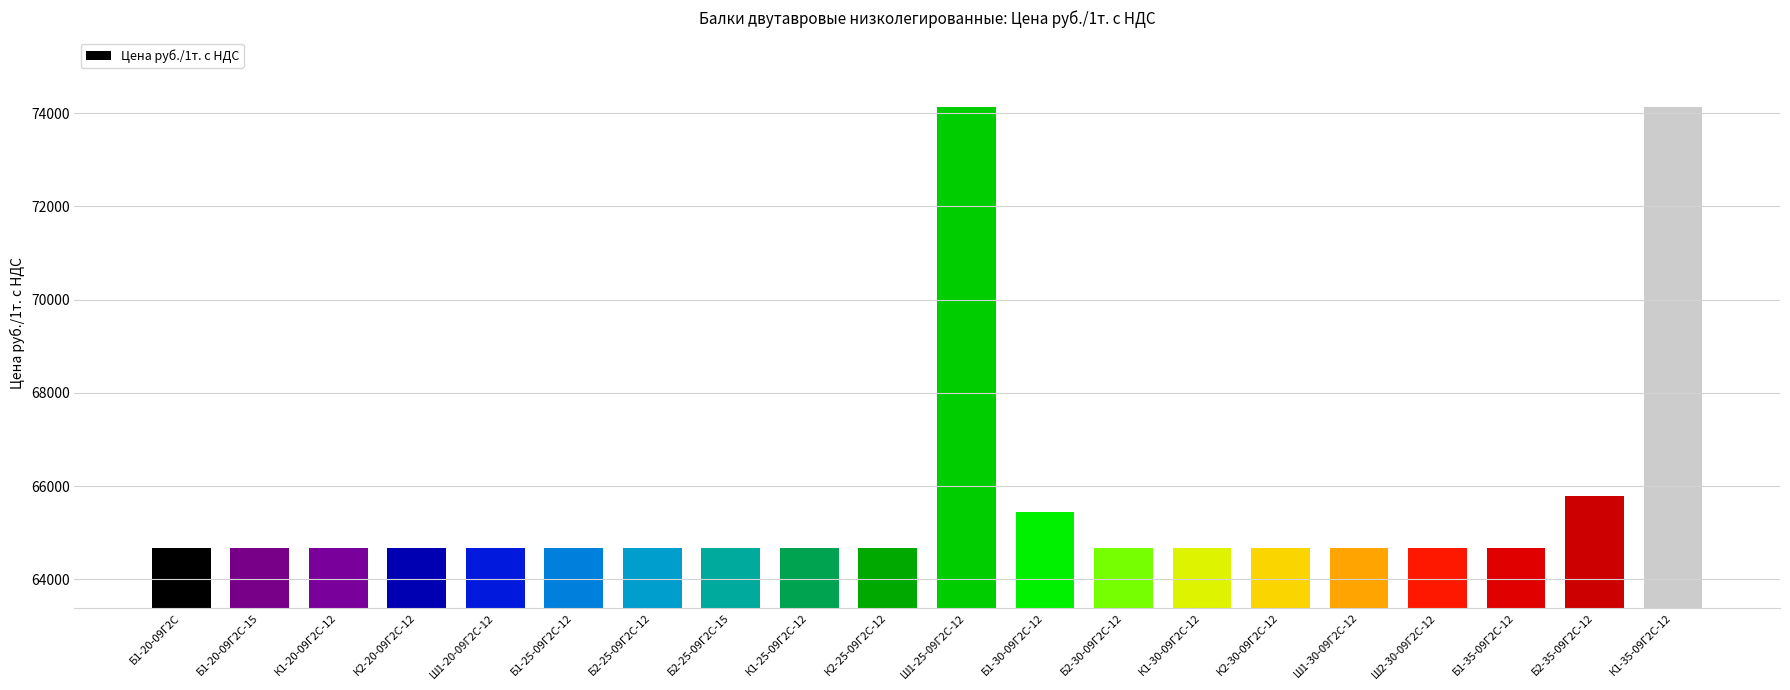

Count the number of categories in the chart.

20